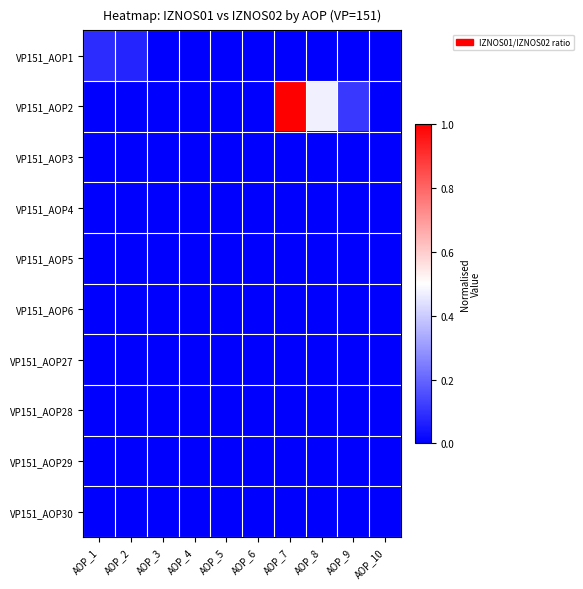

What is the difference between the highest and lowest values at AOP_1?

0.1